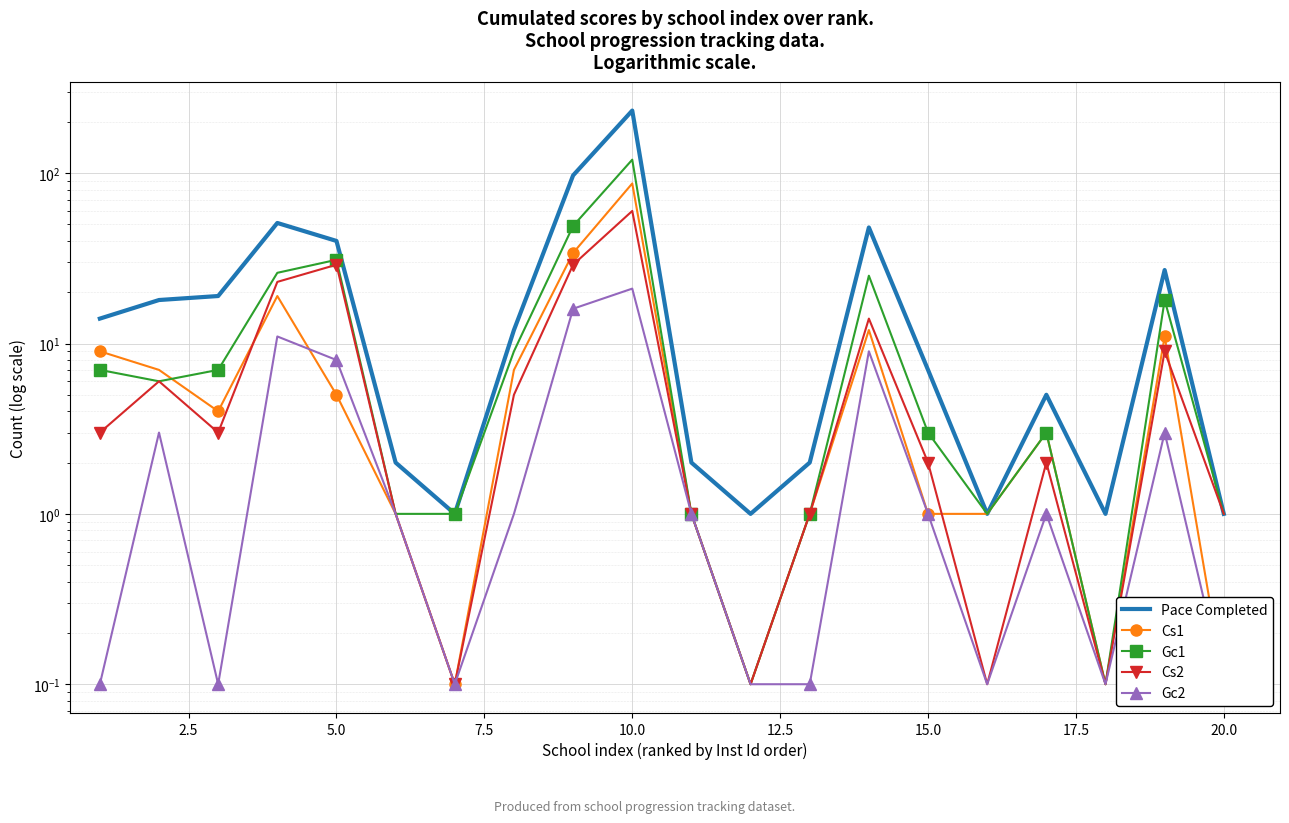

How many times do Cs1 and Gc1 cross each other?

1